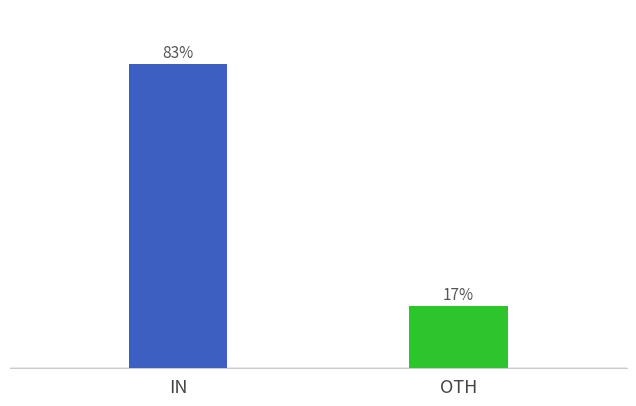

Is it true that SDS_P1 equals 185.4 at -48?

False